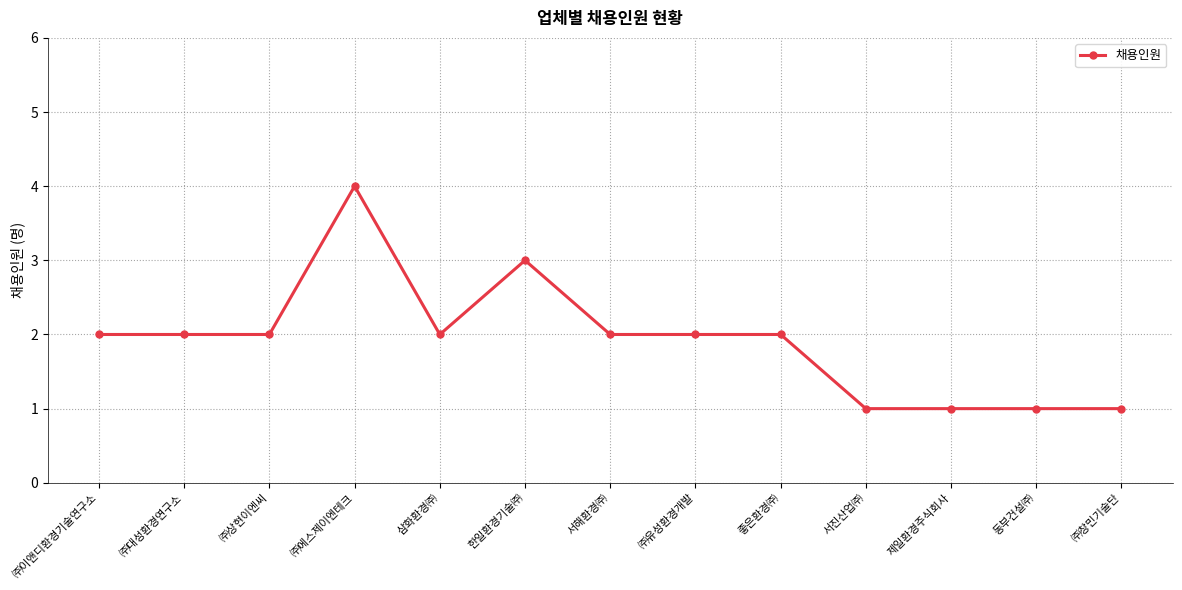

What is the average value?

2